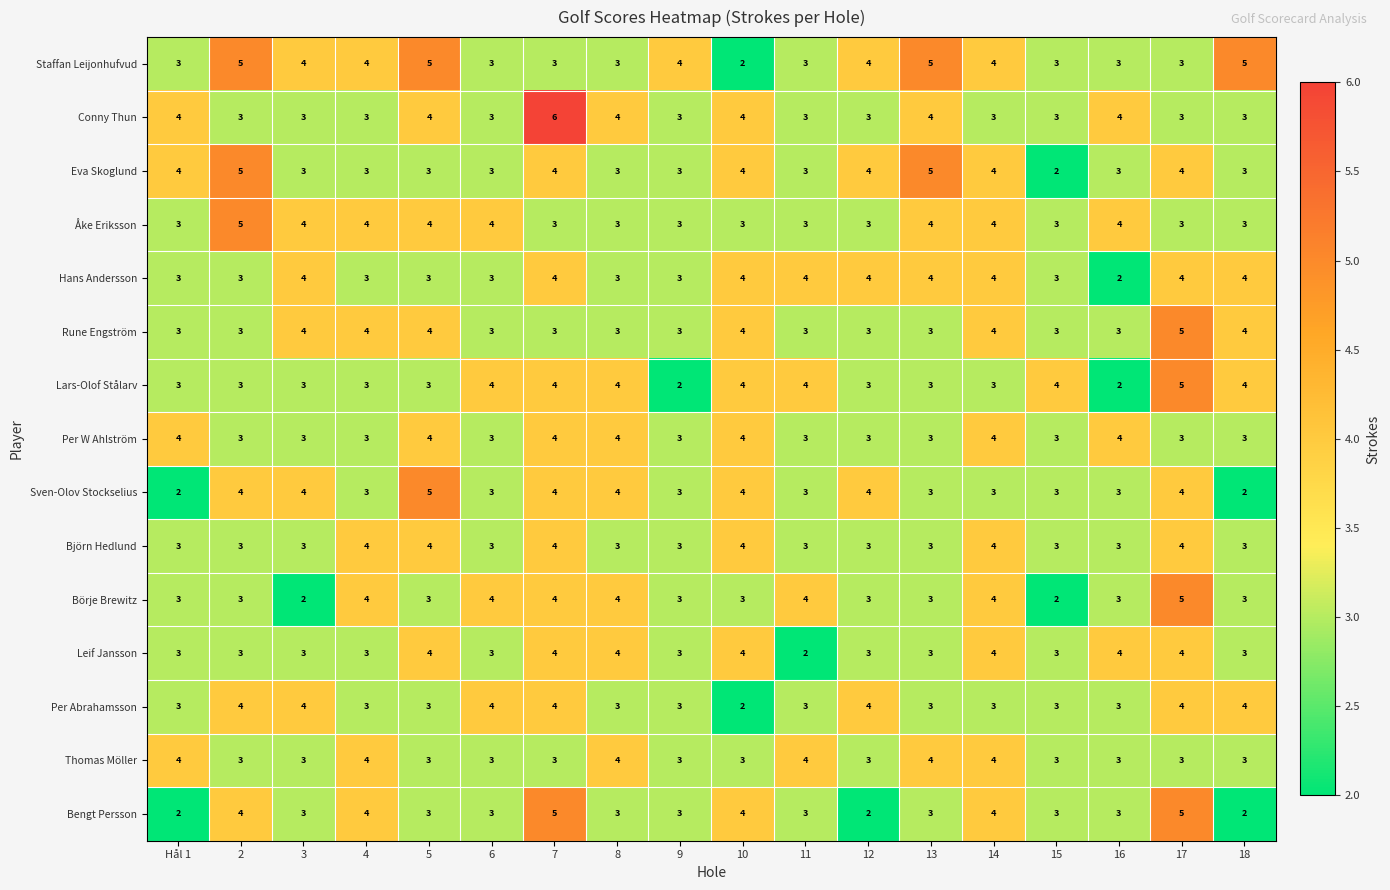

Which category has the highest value across all series?

7